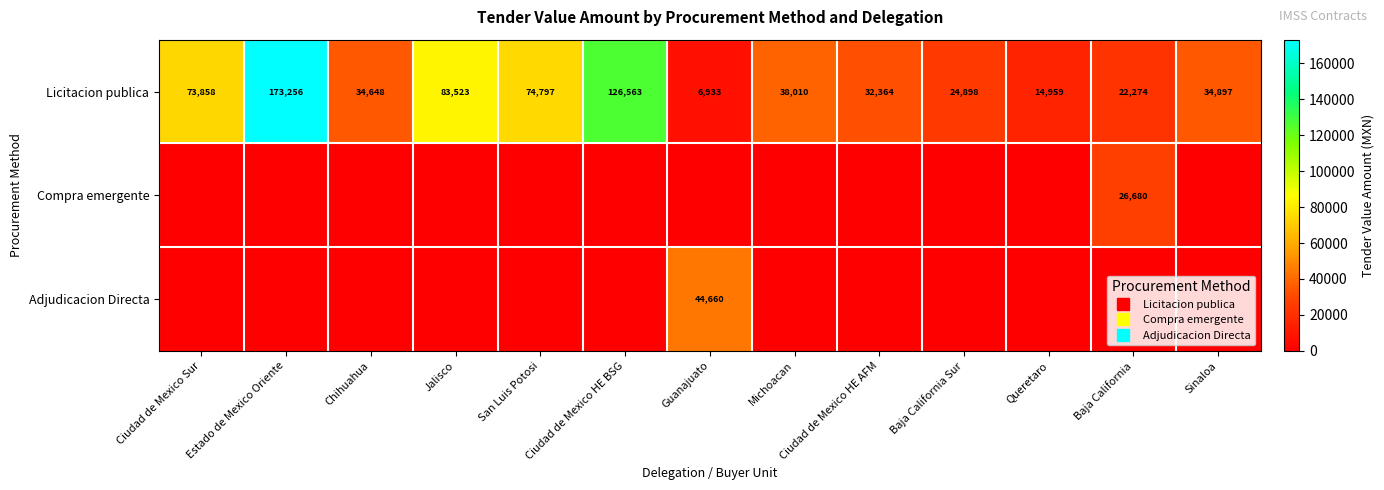

Is it true that Adjudicacion Directa equals 14203.8 at Jalisco?

False